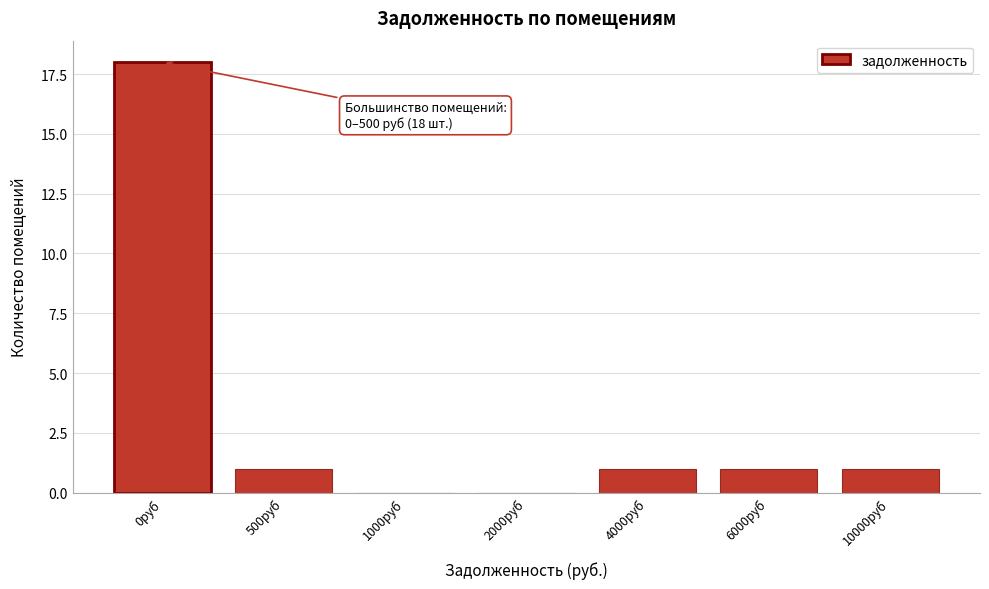

Reading right to left, extract all data points from this chart.

10000руб=1	6000руб=1	4000руб=1	2000руб=0	1000руб=0	500руб=1	0руб=18